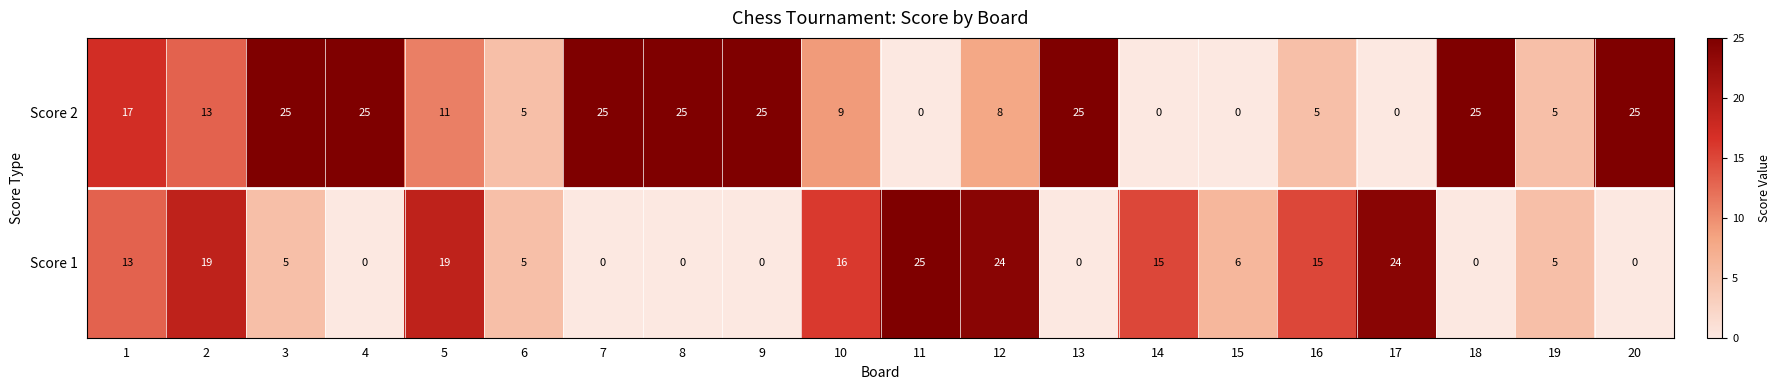

What is the spread (max minus min) of values at 11?

25